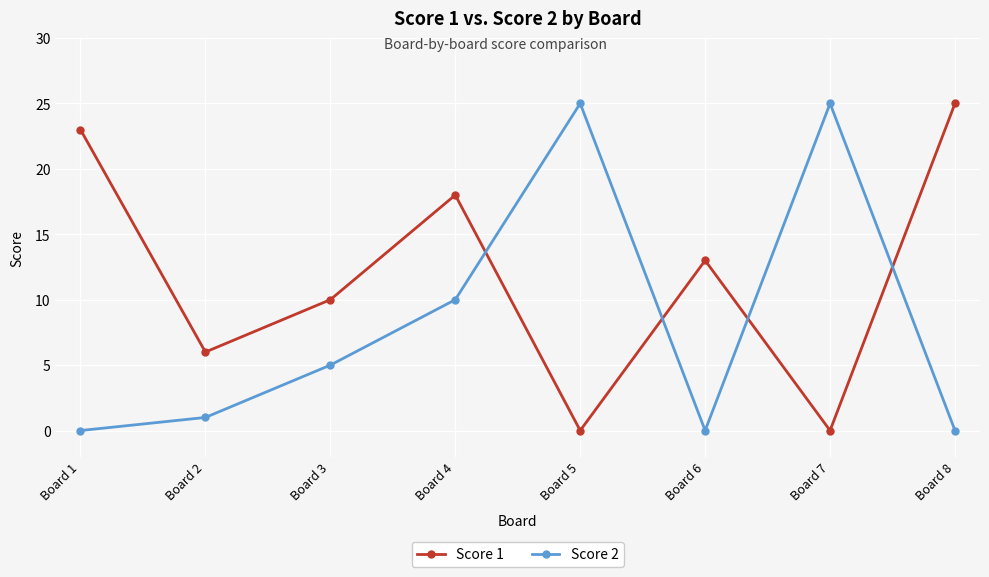

What is the value of the Score 1 point at the 3rd from the left?

10